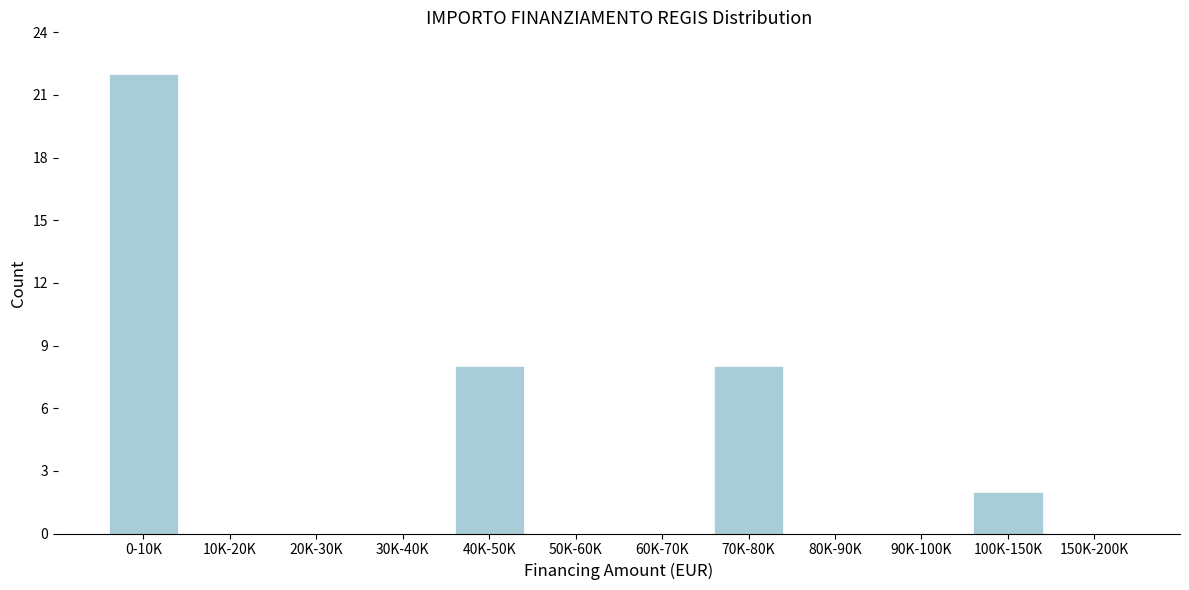

Reading left to right, transcribe all the data shown in this chart.

0-10K=22	10K-20K=0	20K-30K=0	30K-40K=0	40K-50K=8	50K-60K=0	60K-70K=0	70K-80K=8	80K-90K=0	90K-100K=0	100K-150K=2	150K-200K=0